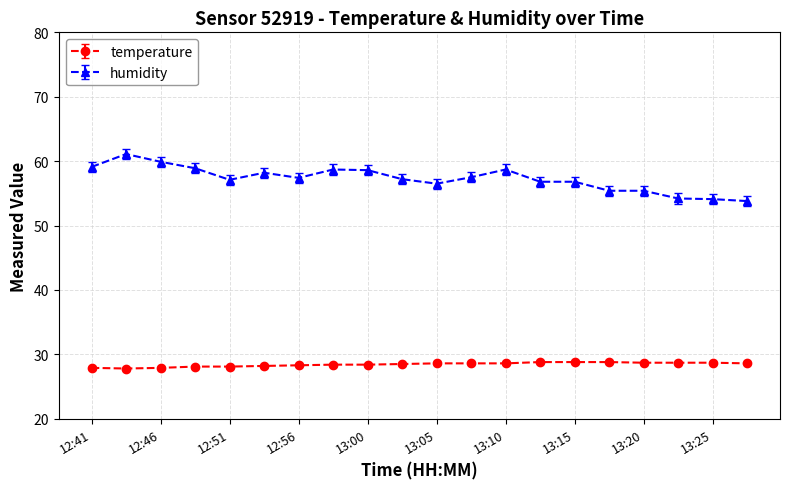

What is the highest value of the humidity series?

61.1